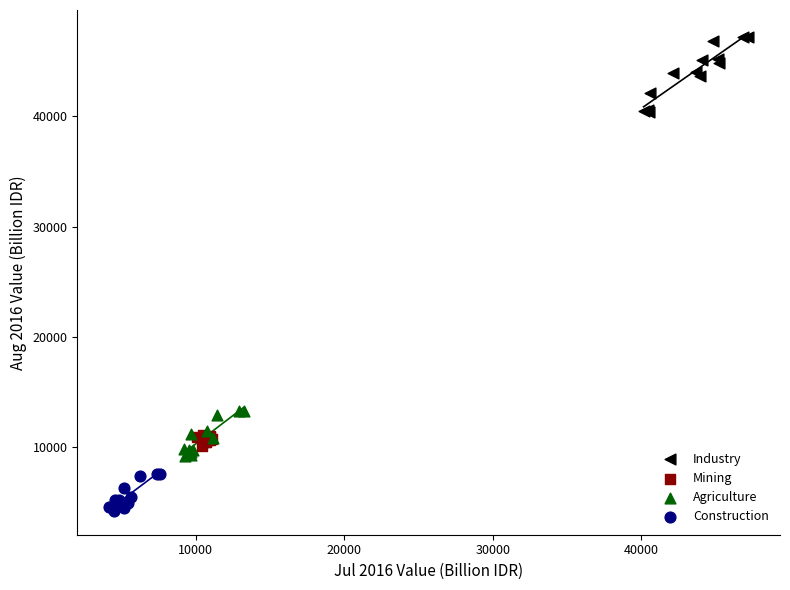

Which series has the widest spread of Y values?

Industry